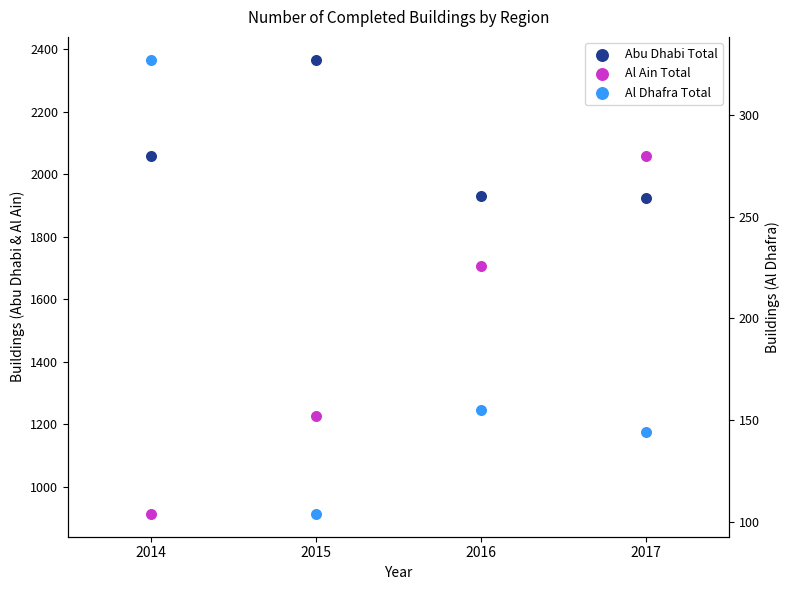

At how many categories does at least one series exceed 796?

4